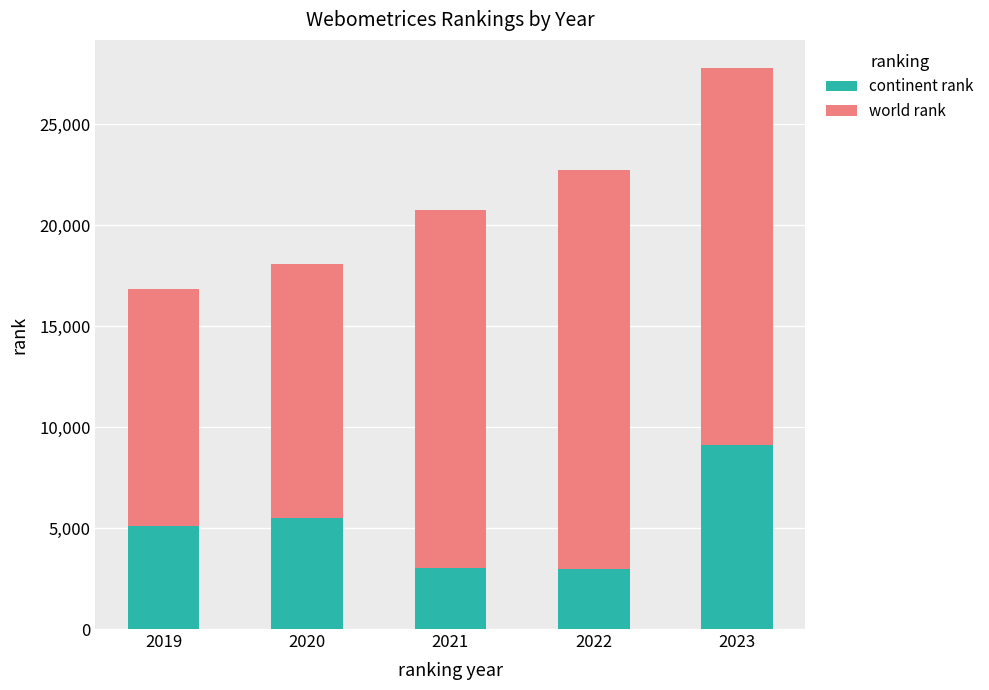

What is the total value across all series at 2023?

27777